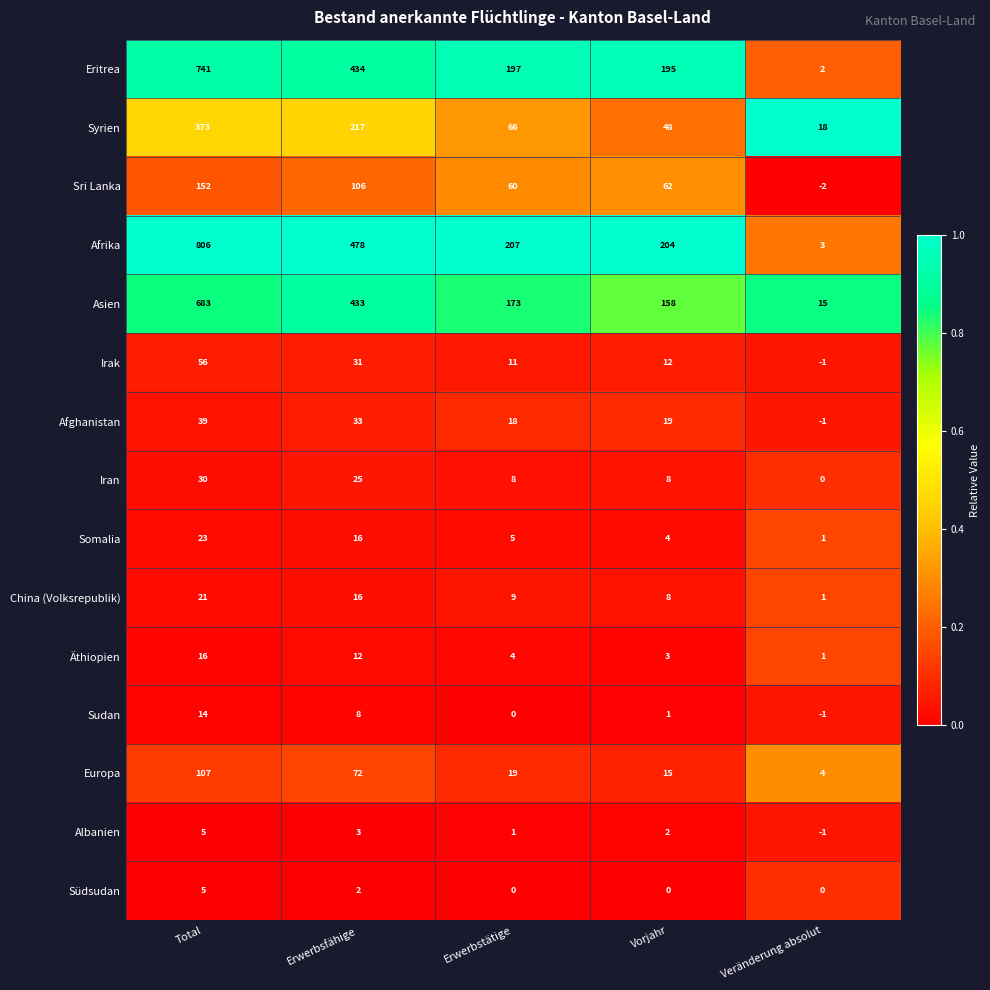

True or false: Sri Lanka has a value of -2 at Veränderung absolut.

True